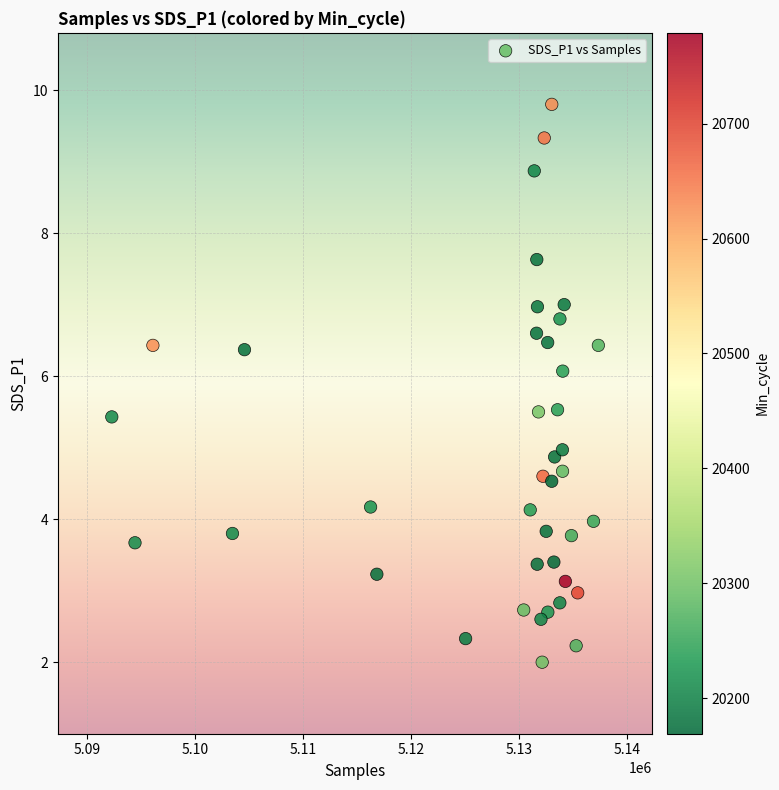

What is the range of X values (max minus min)?

45039.0